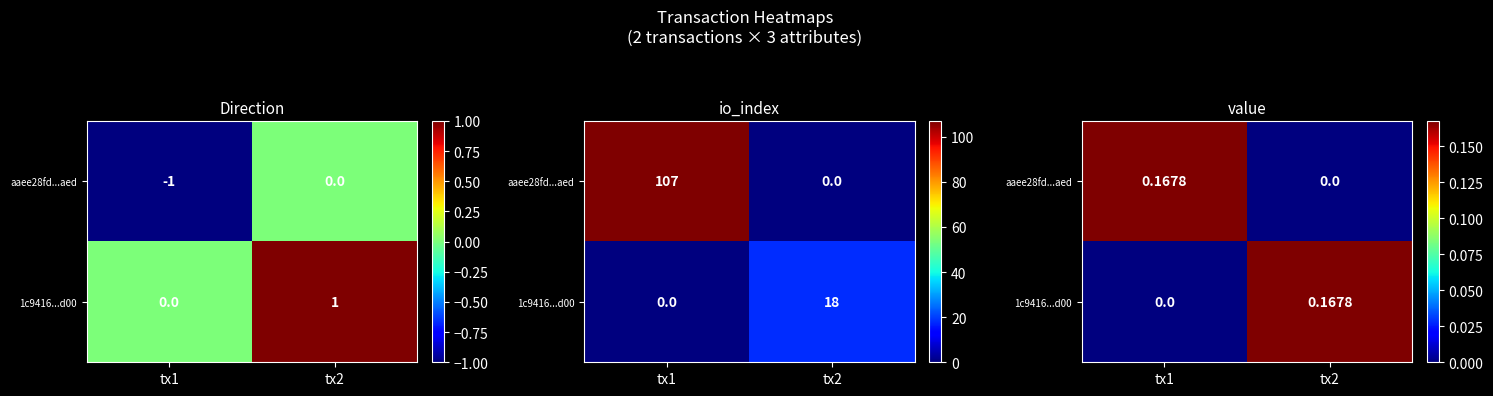

True or false: 1c9416...d00 has a value of 0.0 at tx1.

True